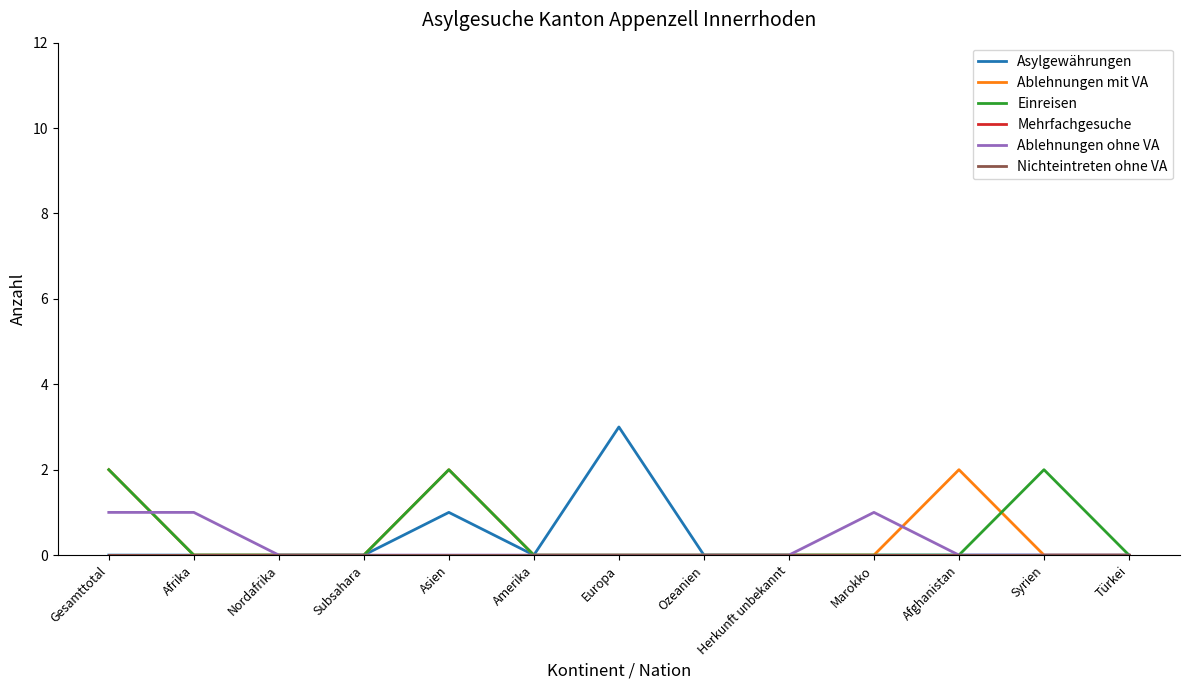

True or false: Einreisen and Mehrfachgesuche cross at least once.

False